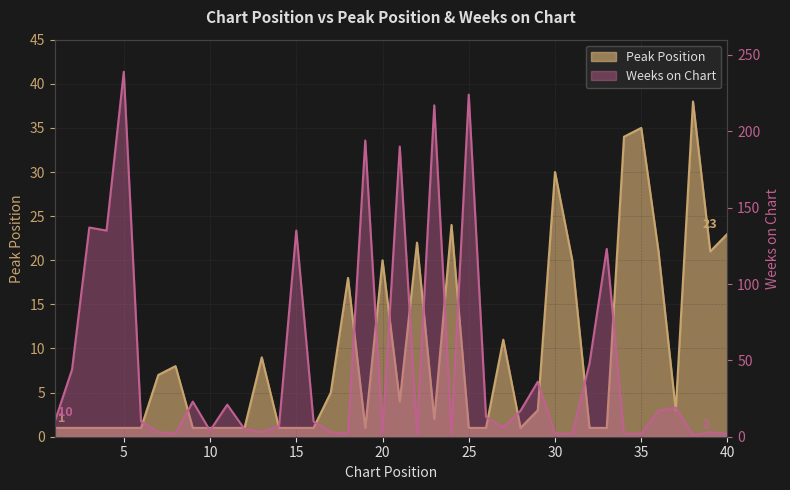

How many intersections are there between Weeks on Chart and Peak Position?

19